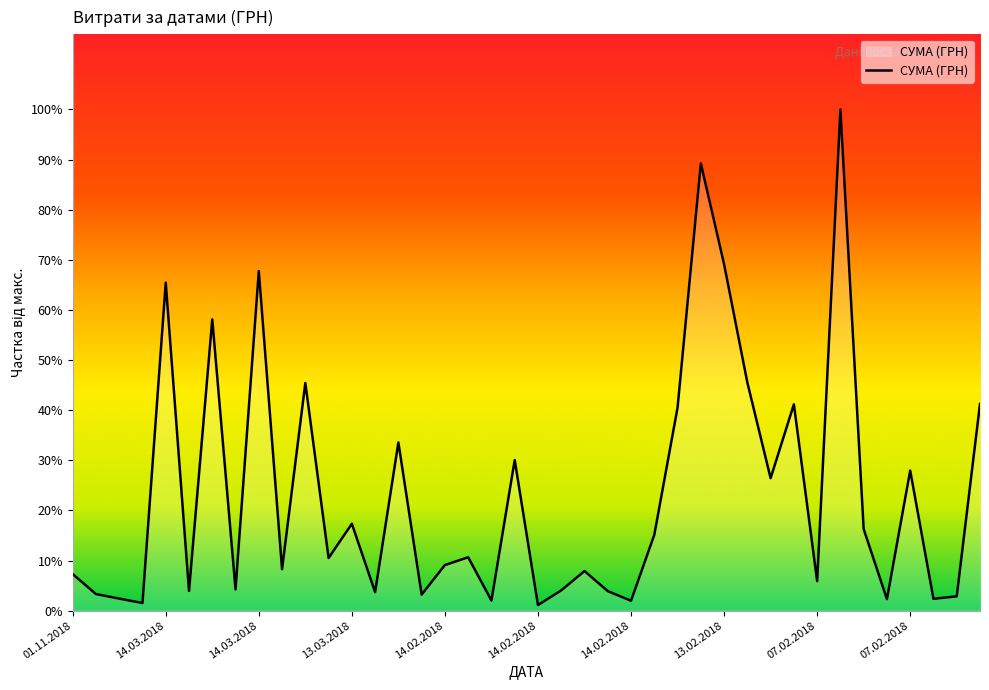

What is the label of the 39th point from the right?

01.06.2018